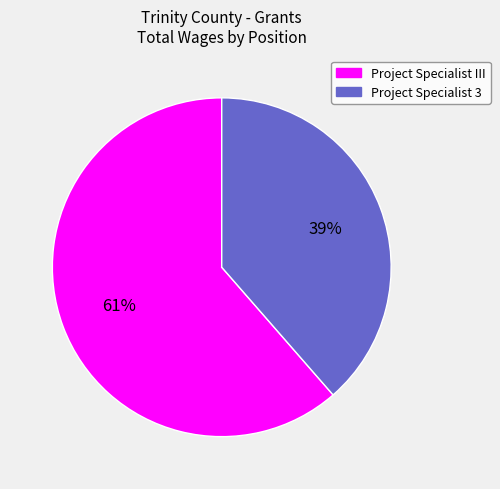

Do Project Specialist 3 and Project Specialist III together represent more than half of the pie?

Yes